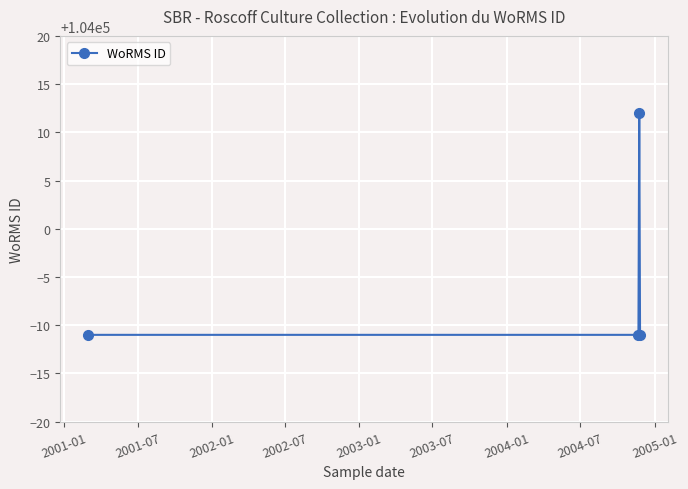

What is the average value?

103995